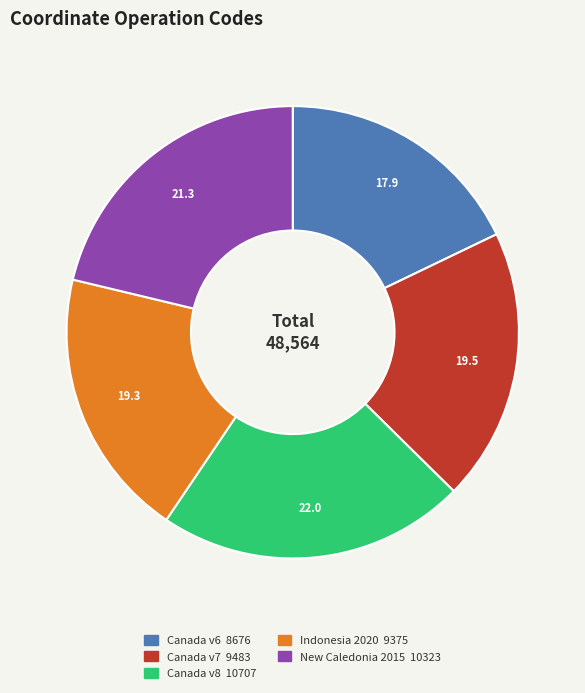

Is there any slice that represents more than half of the pie?

No